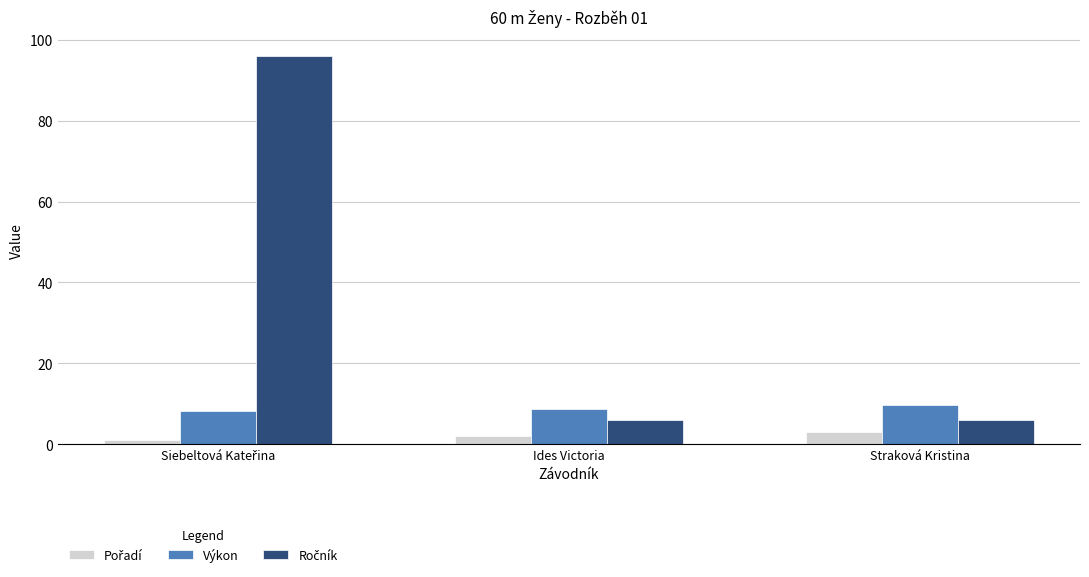

What is the spread (max minus min) of values at Straková Kristina?

6.6